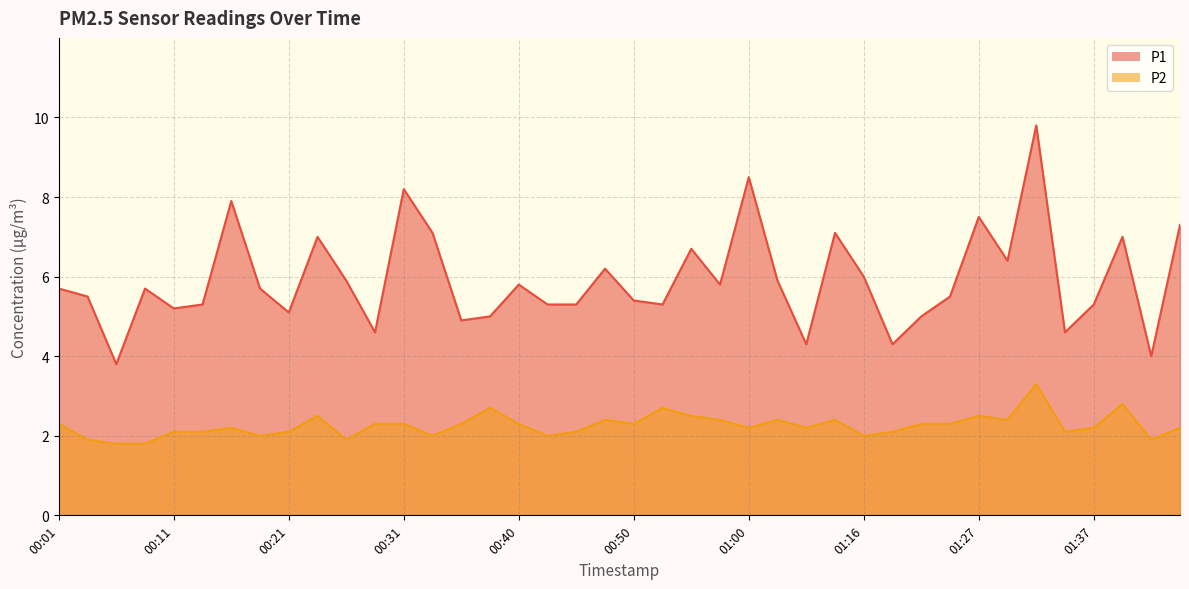

True or false: P2 and P1 cross at least once.

False